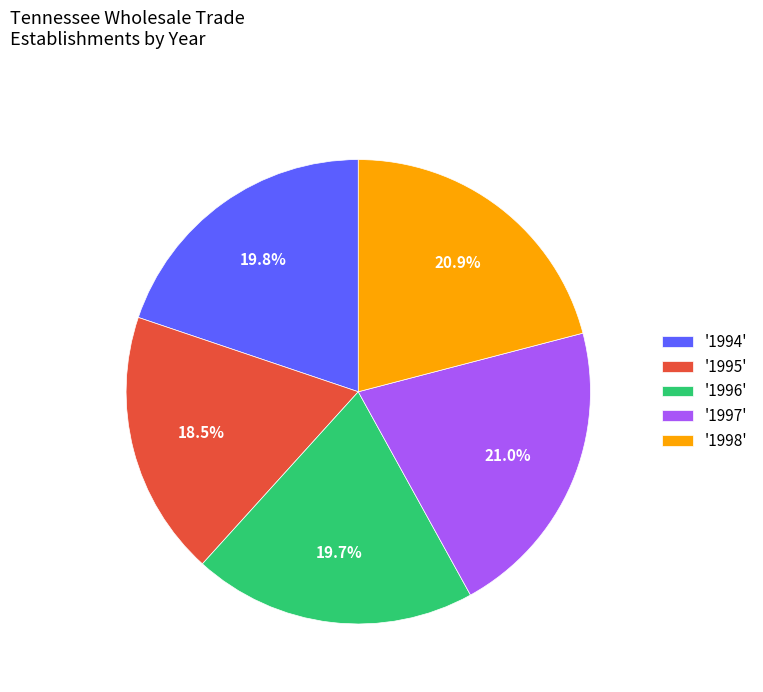

Which has a higher value, '1997' or '1994'?

'1997'